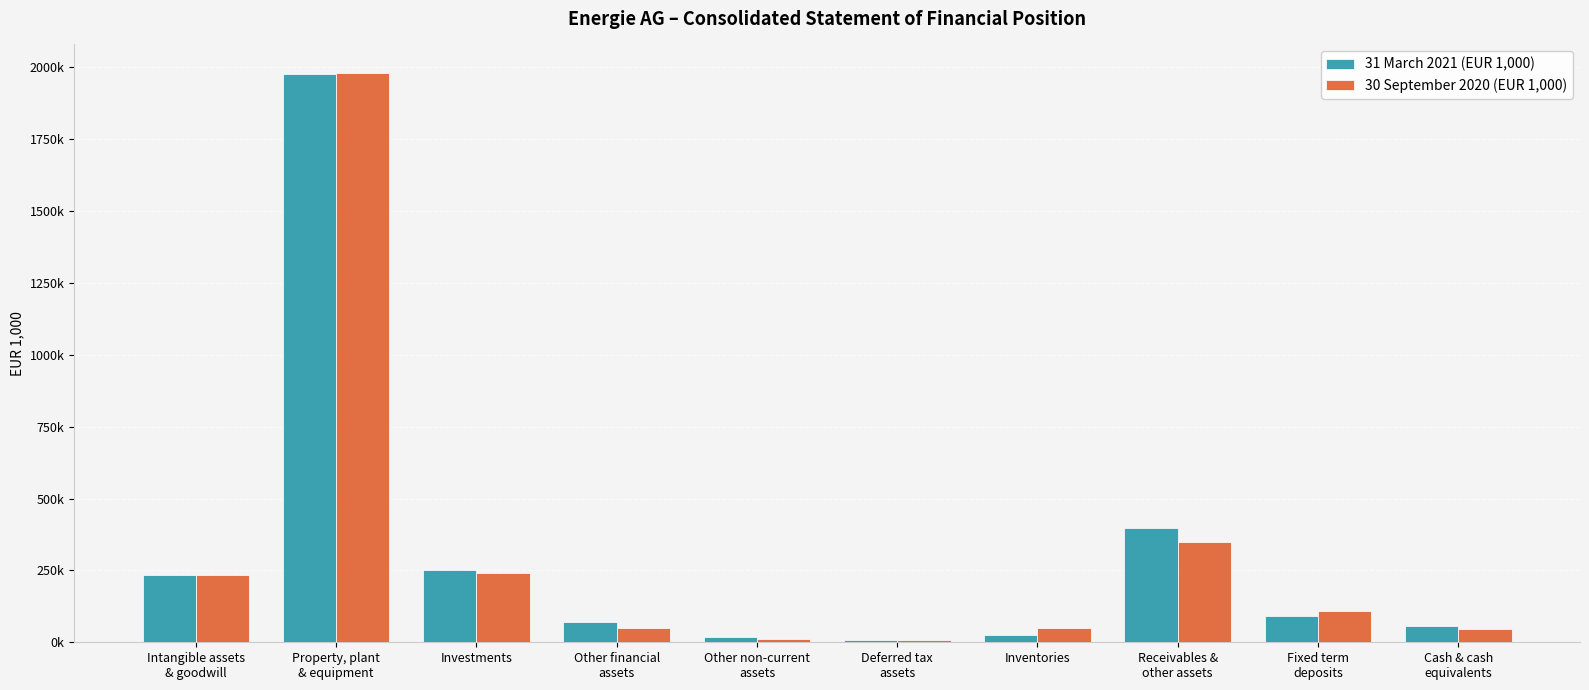

Are the bars horizontal?

No